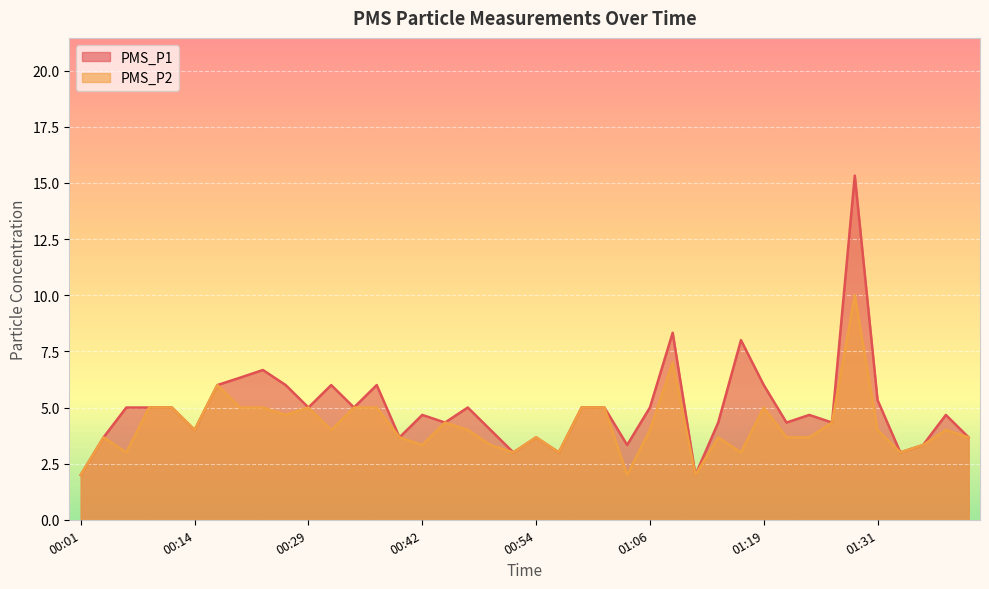

Reading left to right, extract all data points from this chart.

PMS_P1: 00:01=2.0	00:04=3.7	00:06=5.0	00:09=5.0	00:11=5.0	00:14=4.0	00:16=6.0	00:19=6.3	00:24=6.7	00:27=6.0	00:29=5.0	00:32=6.0	00:34=5.0	00:37=6.0	00:39=3.7	00:42=4.7	00:44=4.3	00:47=5.0	00:49=4.0	00:51=3.0	00:54=3.7	00:56=3.0	00:59=5.0	01:01=5.0	01:04=3.3	01:06=5.0	01:09=8.3	01:11=2.0	01:14=4.3	01:16=8.0	01:19=6.0	01:21=4.3	01:24=4.7	01:26=4.3	01:29=15.3	01:31=5.3	01:33=3.0	01:36=3.3	01:39=4.7	01:41=3.7
PMS_P2: 00:01=2.0	00:04=3.7	00:06=3.0	00:09=5.0	00:11=5.0	00:14=4.0	00:16=6.0	00:19=5.0	00:24=5.0	00:27=4.7	00:29=5.0	00:32=4.0	00:34=5.0	00:37=5.0	00:39=3.7	00:42=3.3	00:44=4.3	00:47=4.0	00:49=3.3	00:51=3.0	00:54=3.7	00:56=3.0	00:59=5.0	01:01=5.0	01:04=2.0	01:06=4.0	01:09=7.0	01:11=2.0	01:14=3.7	01:16=3.0	01:19=5.0	01:21=3.7	01:24=3.7	01:26=4.3	01:29=10.0	01:31=4.0	01:33=3.0	01:36=3.3	01:39=4.0	01:41=3.7